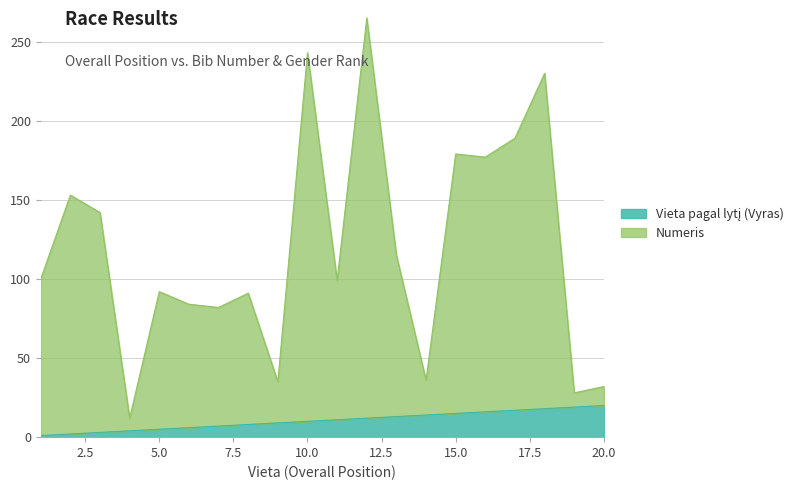

Reading left to right, list all the values displayed in this chart.

Vieta pagal lytį (Vyras): 1=1	2=2	3=3	4=4	5=5	6=6	7=7	8=8	9=9	10=10	11=11	12=12	13=13	14=14	15=15	16=16	17=17	18=18	19=19	20=20
Numeris: 1=100	2=153	3=142	4=12	5=92	6=84	7=82	8=91	9=35	10=243	11=99	12=265	13=115	14=36	15=179	16=177	17=189	18=230	19=28	20=32